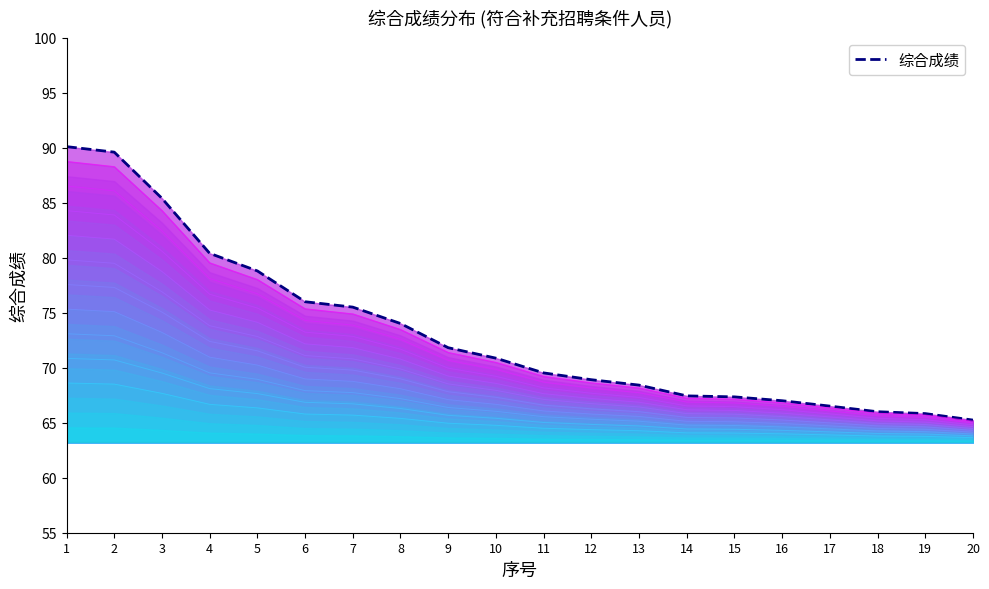

How many data points are above 70?

10